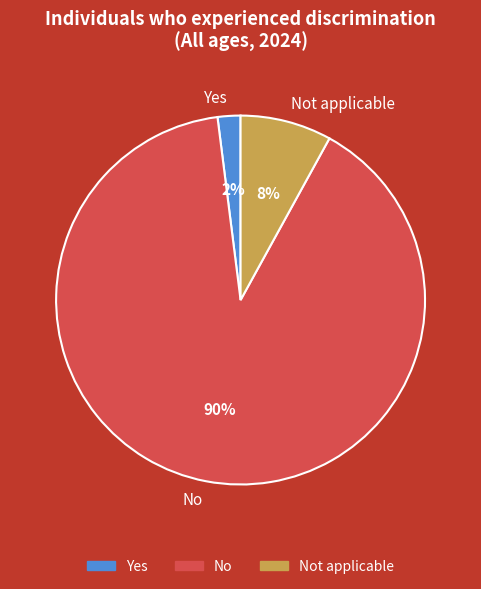

How many segments does this pie chart have?

3